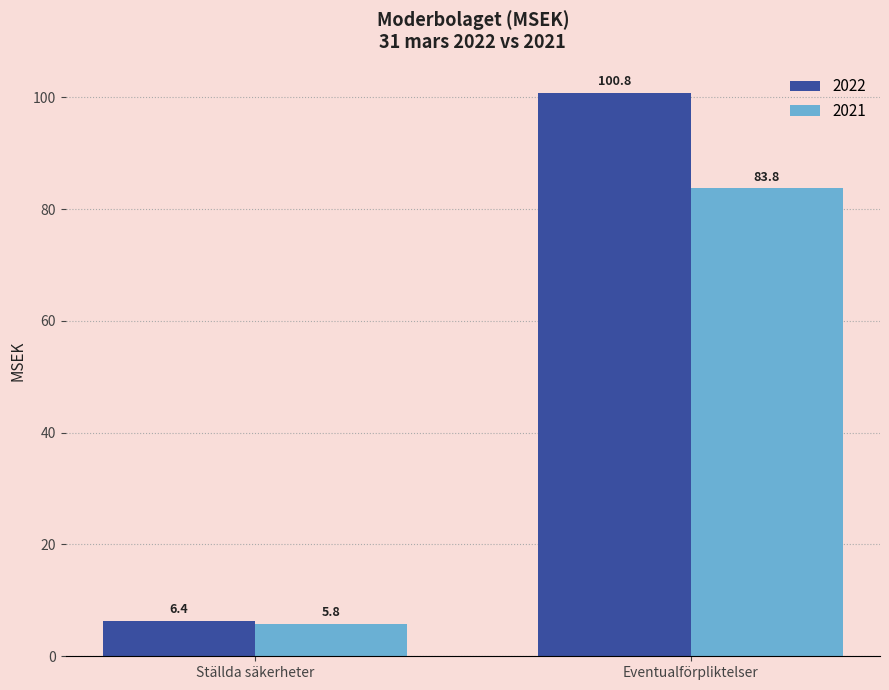

Reading left to right, extract all data points from this chart.

2022: Ställda säkerheter=6.4	Eventualförpliktelser=100.8
2021: Ställda säkerheter=5.8	Eventualförpliktelser=83.8